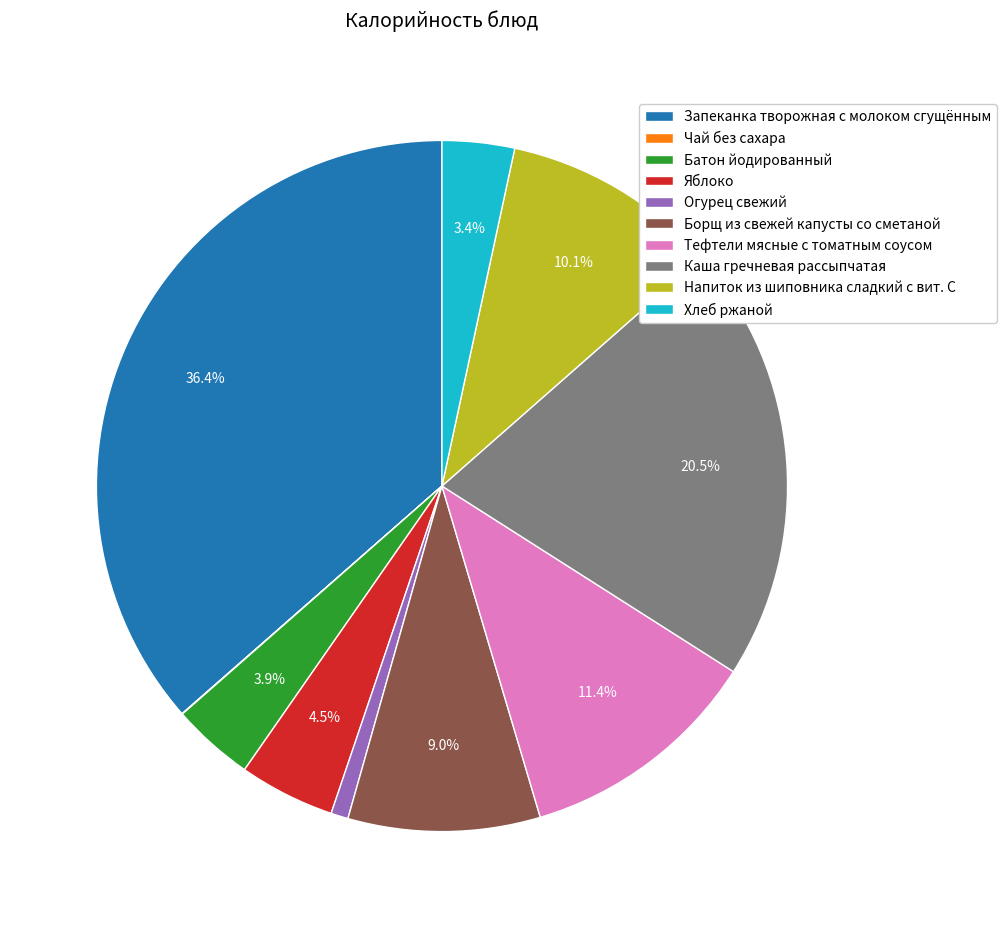

Is it true that Каша гречневая рассыпчатая is 35% of the pie?

False